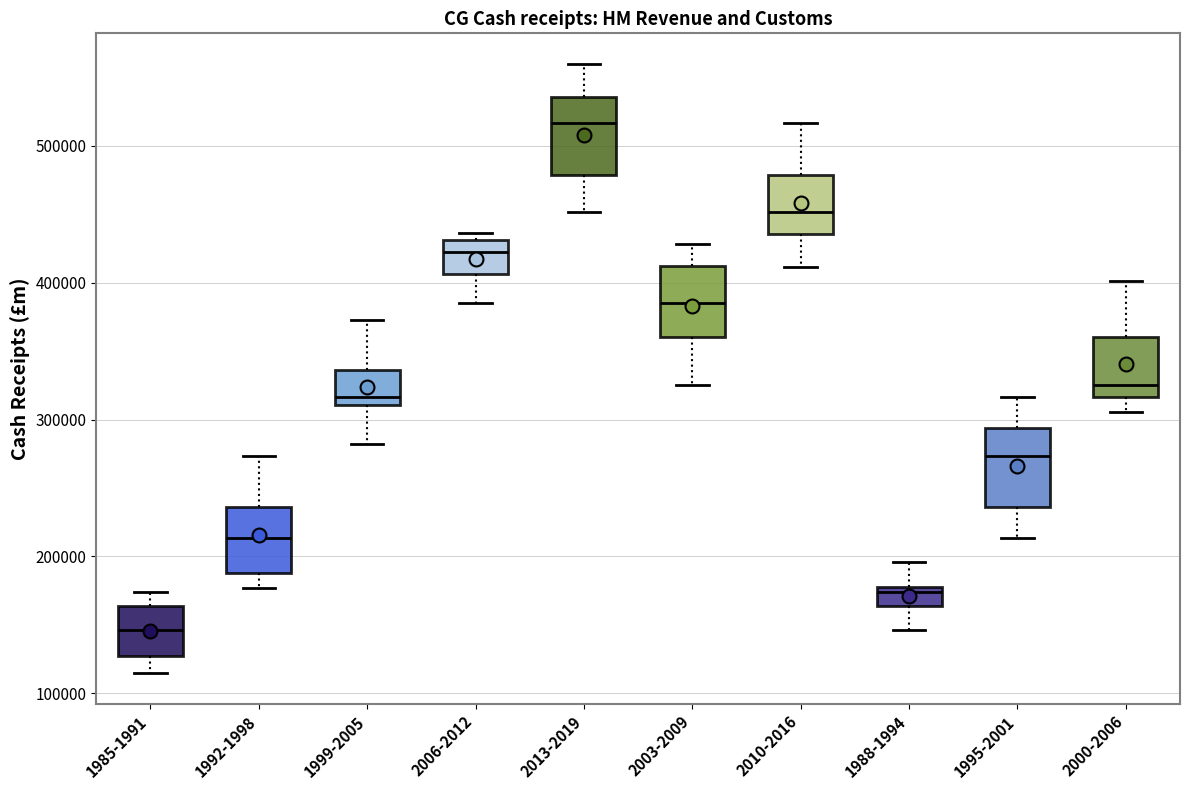

Which box has the lowest median line?

1985-1991